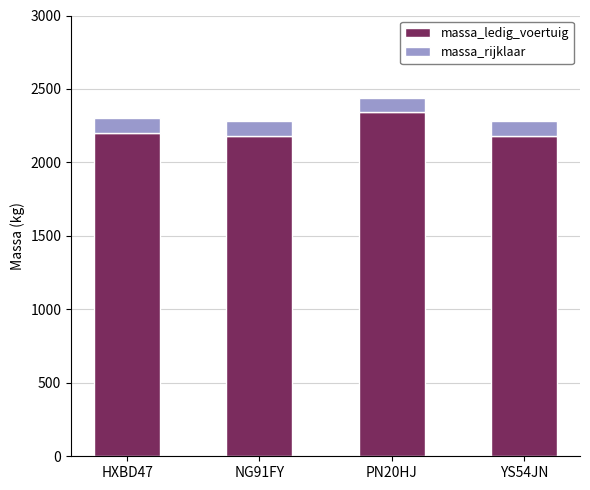

What is the lowest value of the massa_ledig_voertuig series?

2180